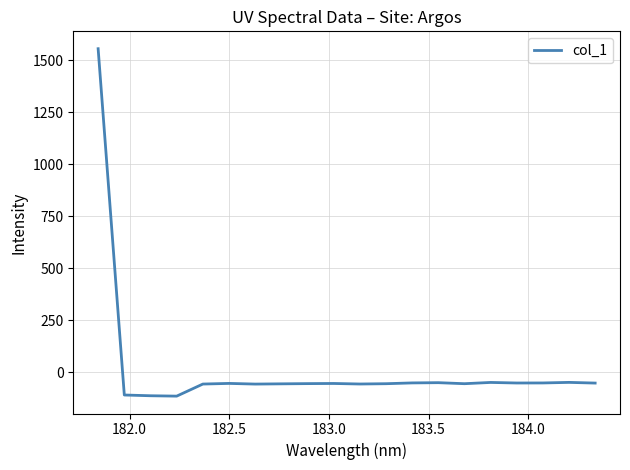

How many lines are shown in the chart?

1